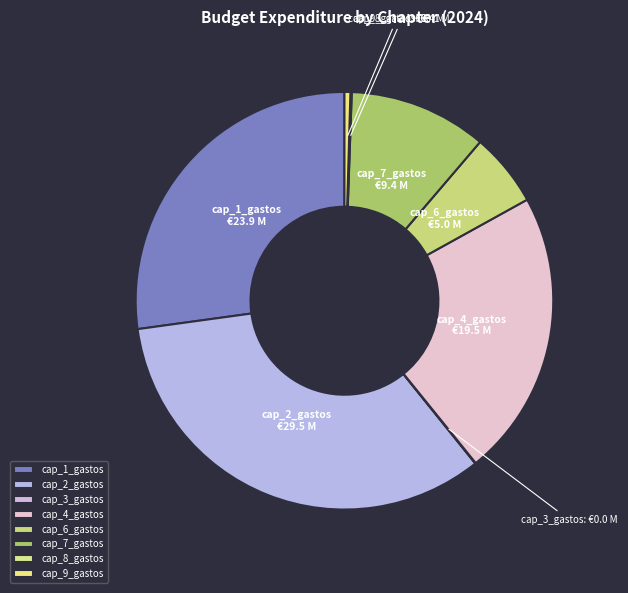

The cap_4_gastos slice represents 22% of the pie. True or false?

True